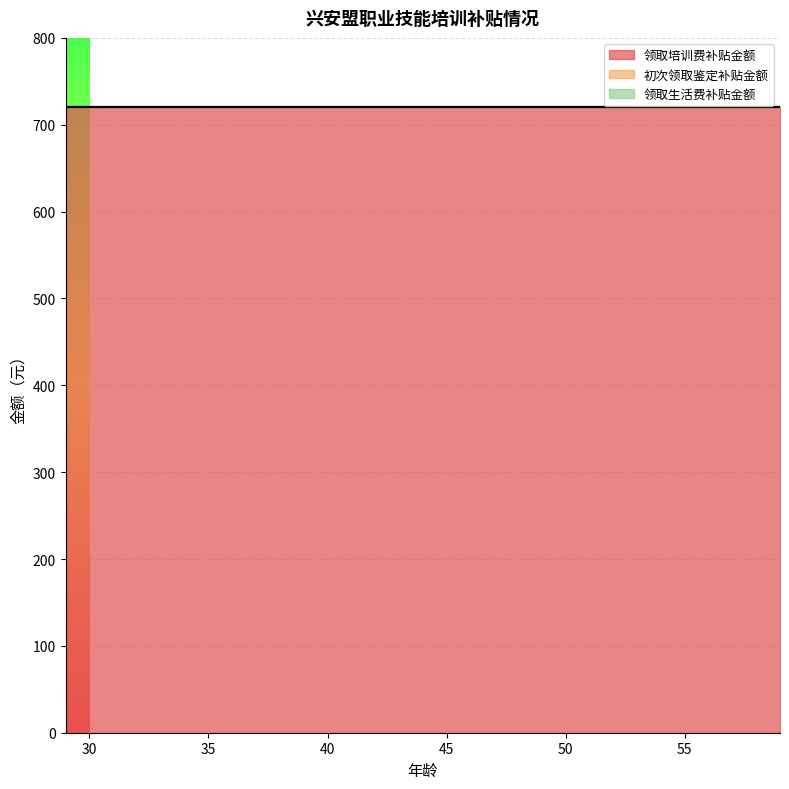

Is it true that 领取培训费补贴金额 equals 720 at 37?

True